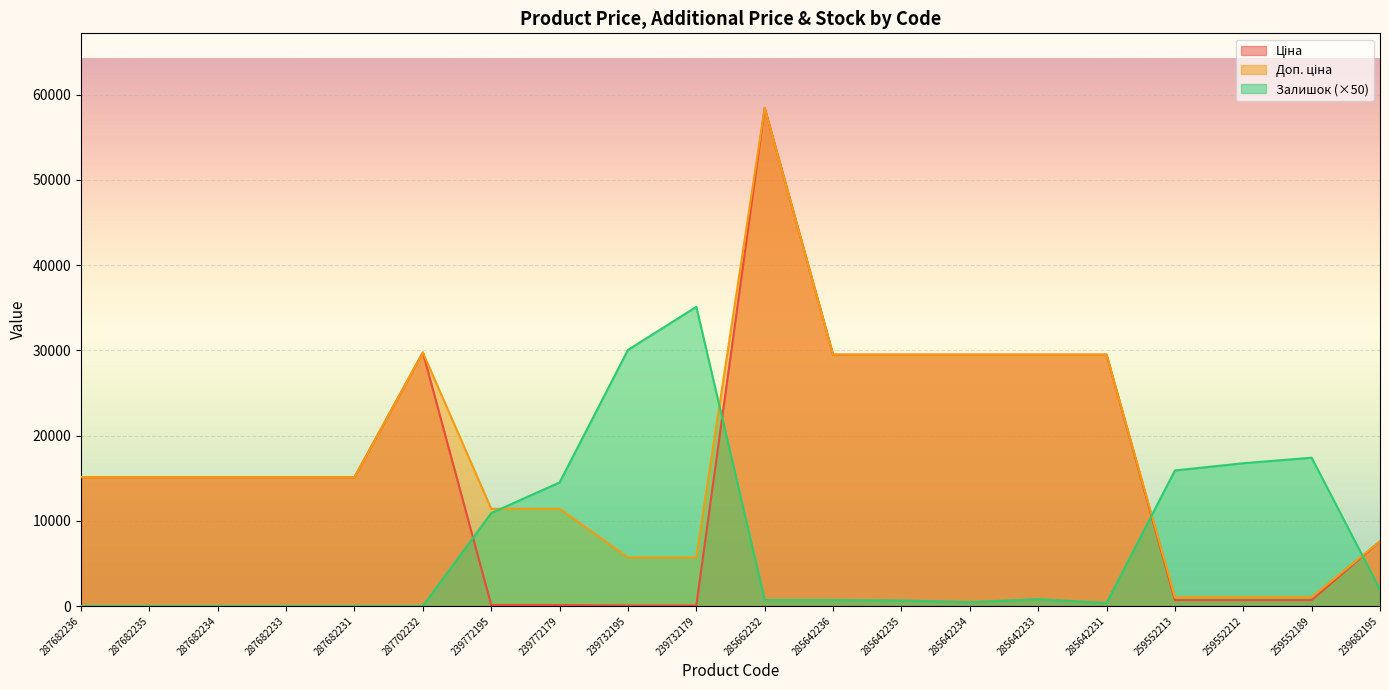

What is the greatest value displayed?

58426.5